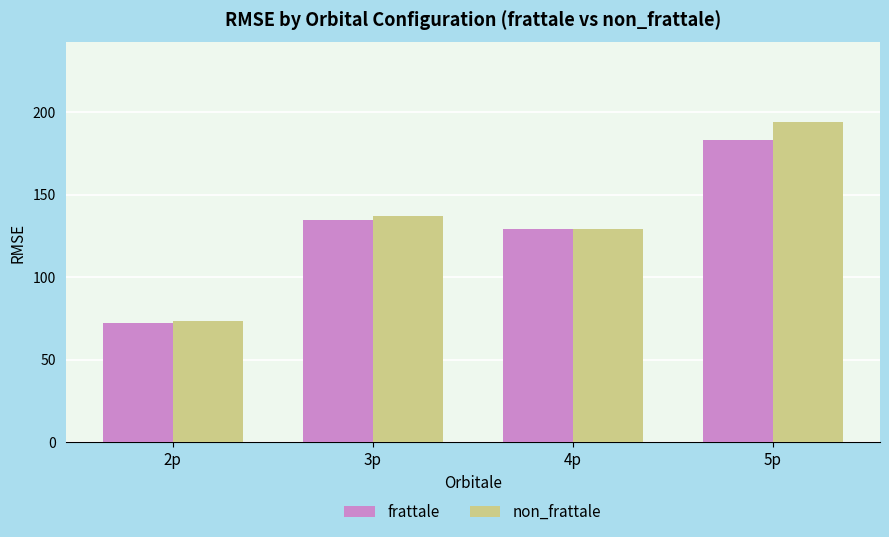

How many data points does each series have?

4